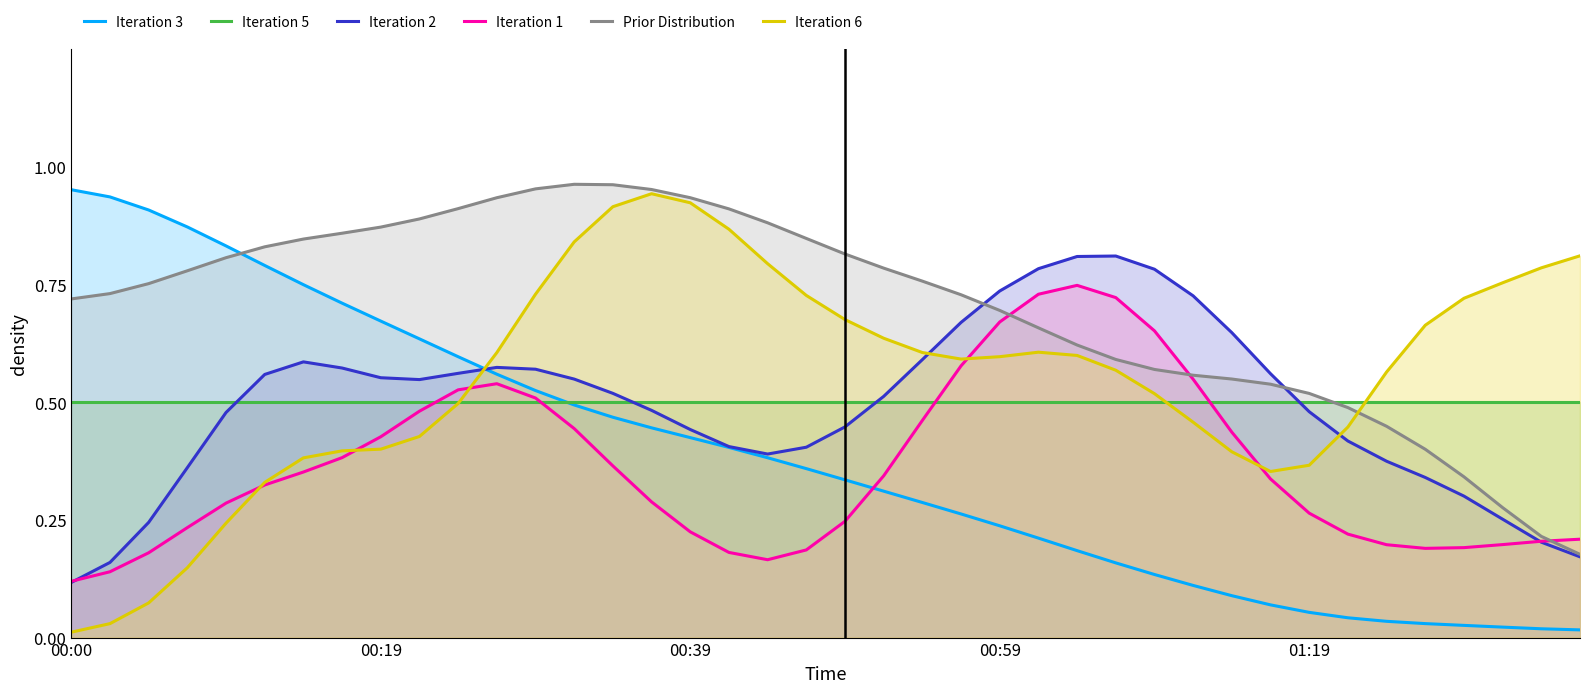

What is the difference between the maximum and minimum values in the Prior Distribution series?

0.8